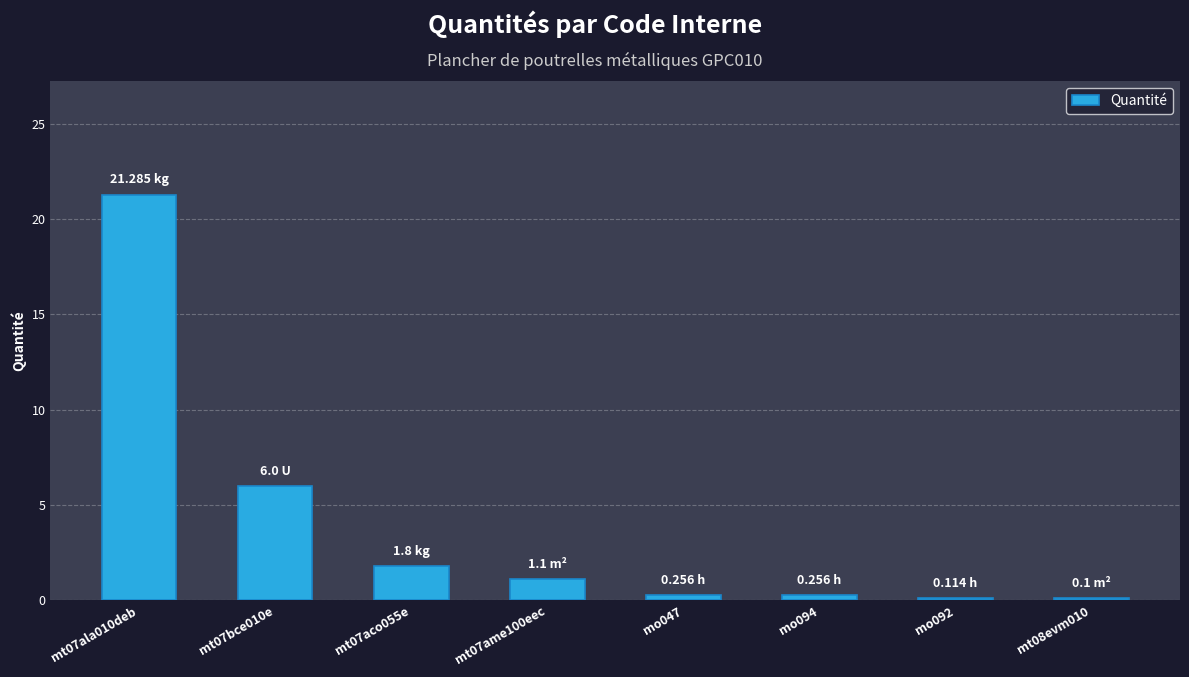

The chart shows a value of 33.4 at mt07ala010deb. True or false?

False